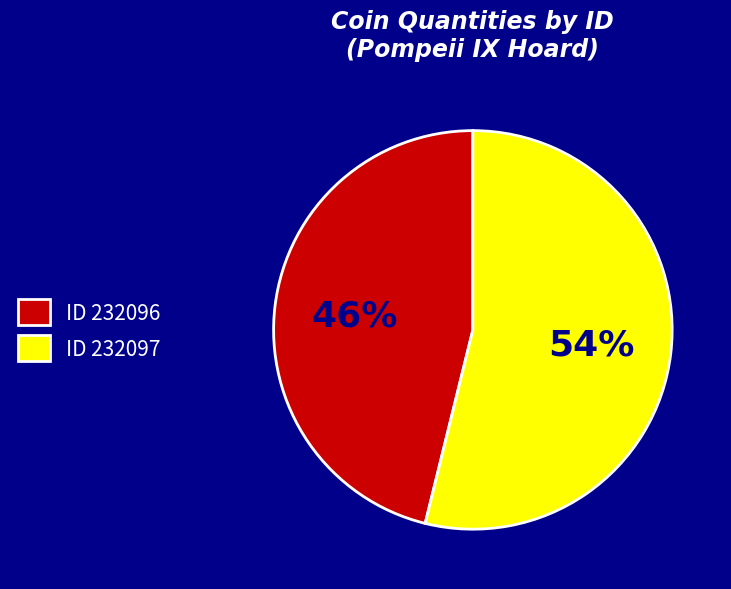

The ID 232097 slice represents 54% of the pie. True or false?

True